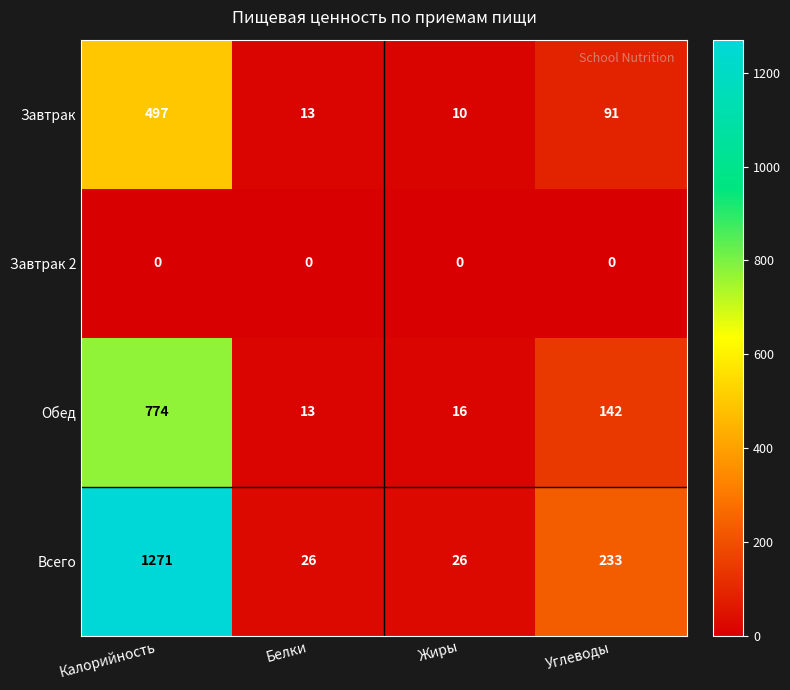

Between Калорийность and Белки, which series saw the biggest shift?

Всего